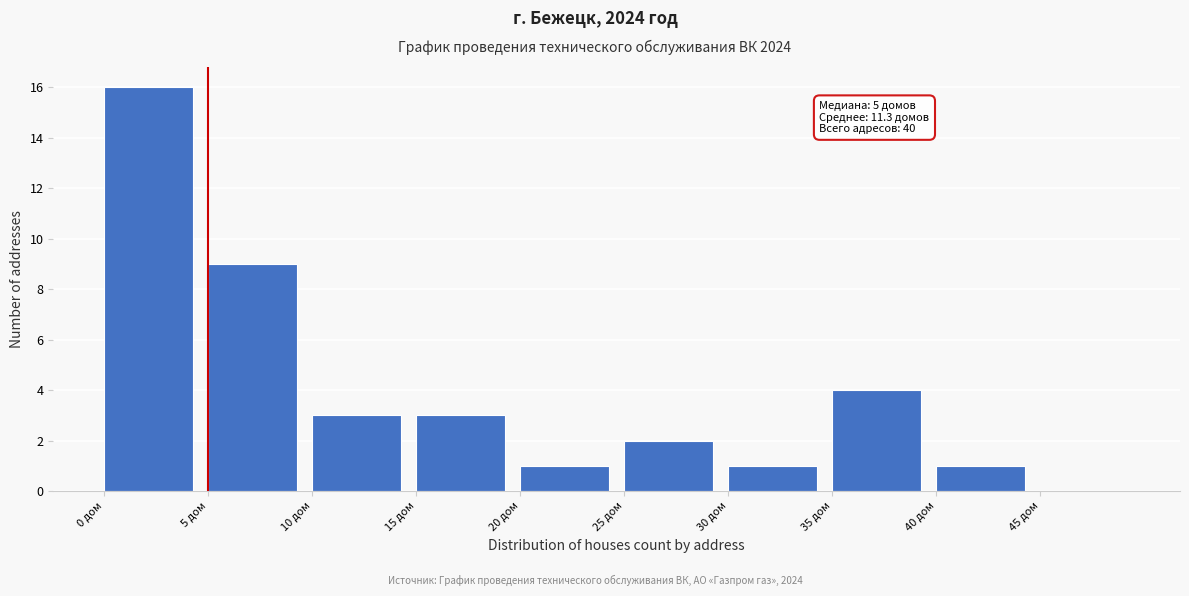

Which range on the x-axis has the tallest bar?

0 to 5